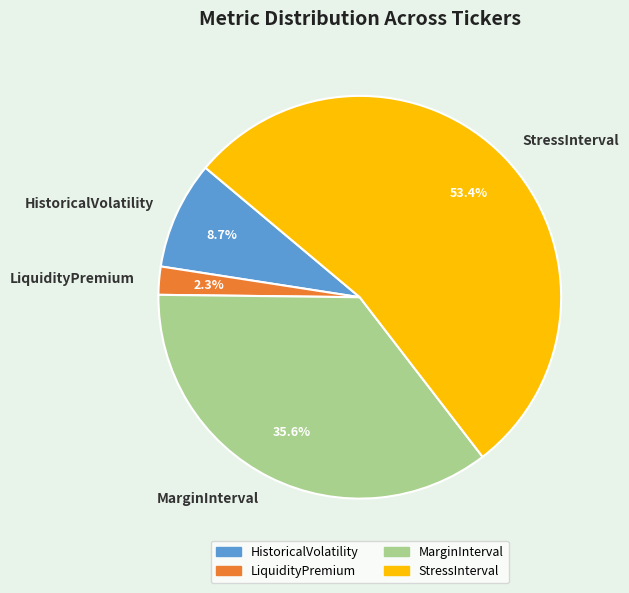

Does HistoricalVolatility represent more than half of the total?

No